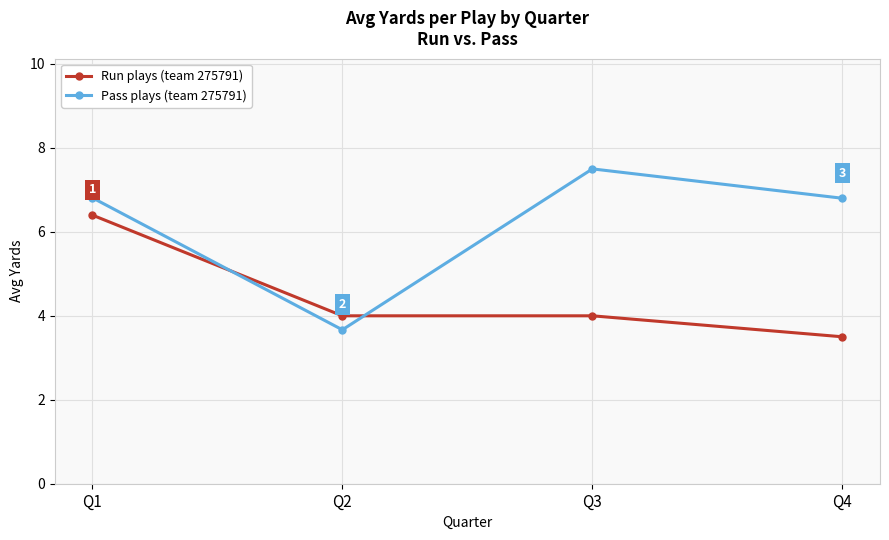

What is the value of the Pass plays (team 275791) point at the 4th from the left?

6.8